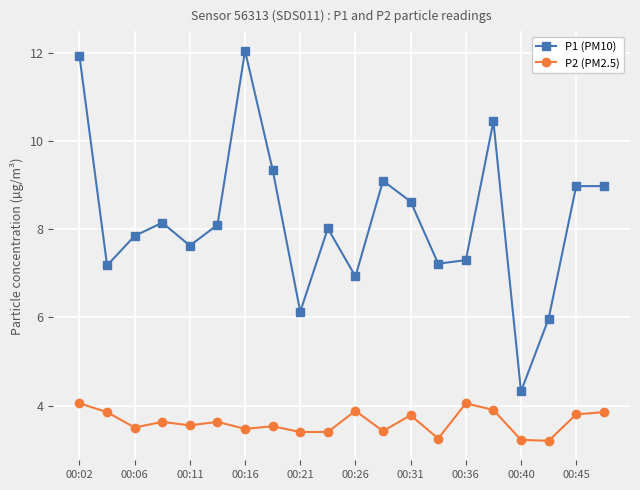

What is the difference between the maximum and minimum values in the P1 (PM10) series?

7.7